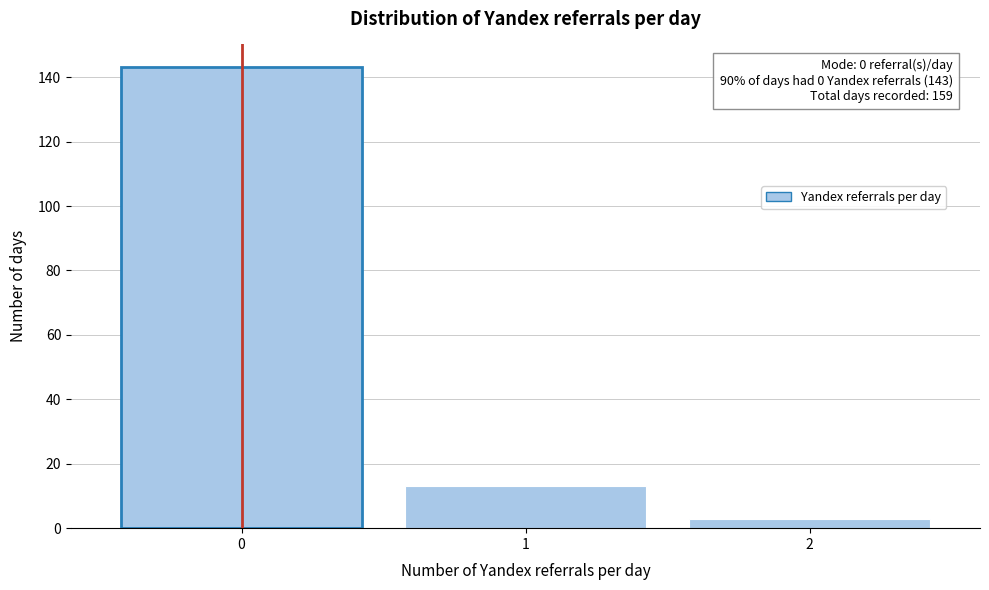

Which range on the x-axis has the tallest bar?

-0.5 to 0.5